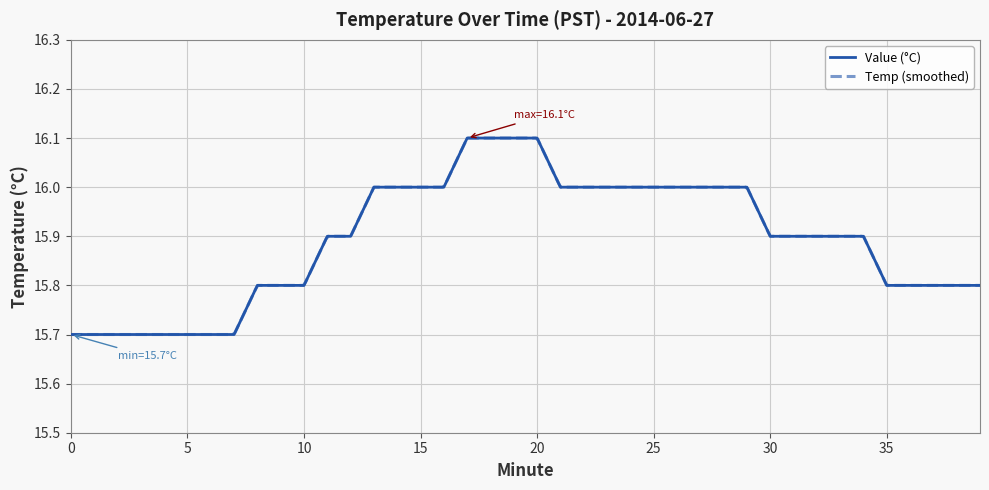

Reading left to right, transcribe all the data shown in this chart.

15.7	15.7	15.7	15.7	15.7	15.7	15.7	15.7	15.8	15.8	15.8	15.9	15.9	16.0	16.0	16.0	16.0	16.1	16.1	16.1	16.1	16.0	16.0	16.0	16.0	16.0	16.0	16.0	16.0	16.0	15.9	15.9	15.9	15.9	15.9	15.8	15.8	15.8	15.8	15.8